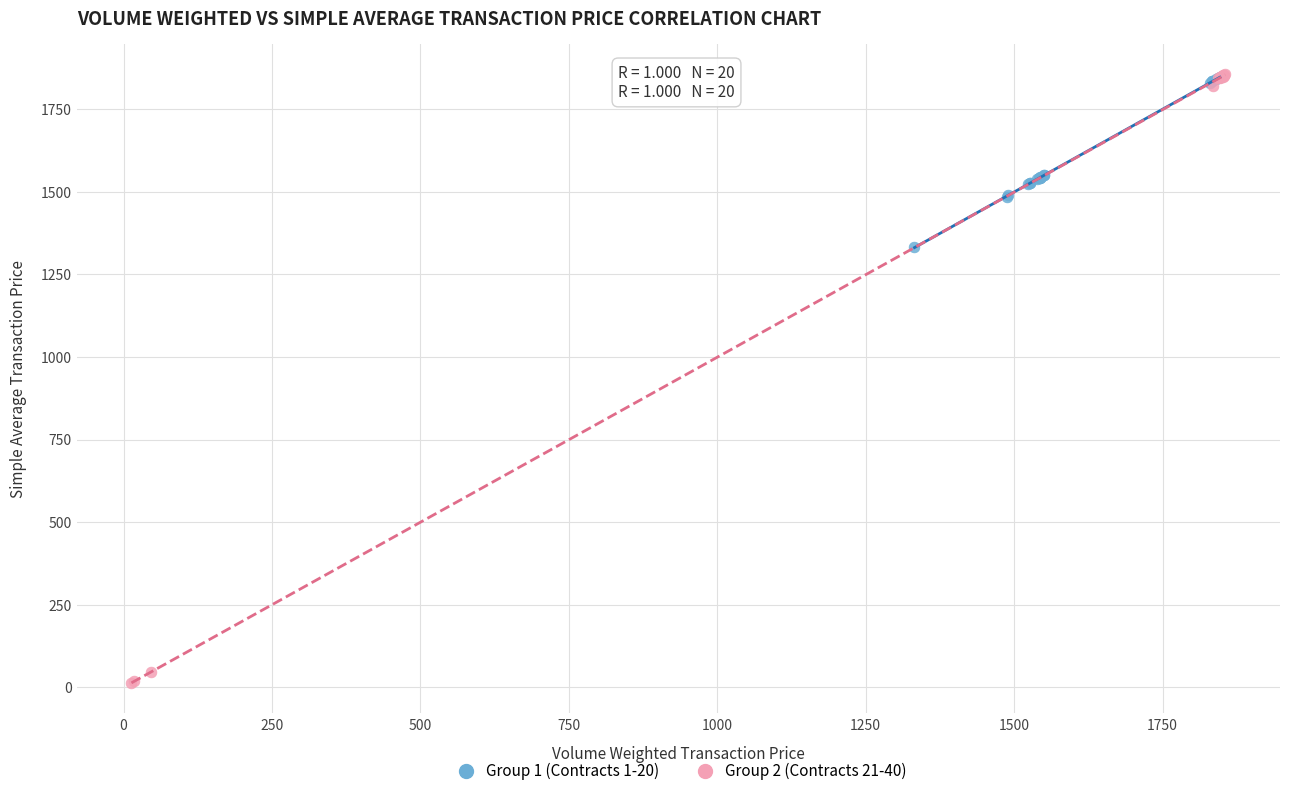

Which series reaches the minimum Y coordinate?

Group 2 (Contracts 21-40)